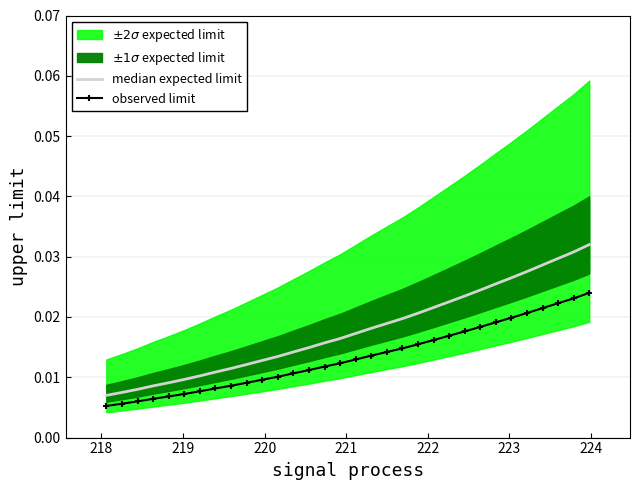

Is it true that median expected limit equals 0.0 at 219?

True